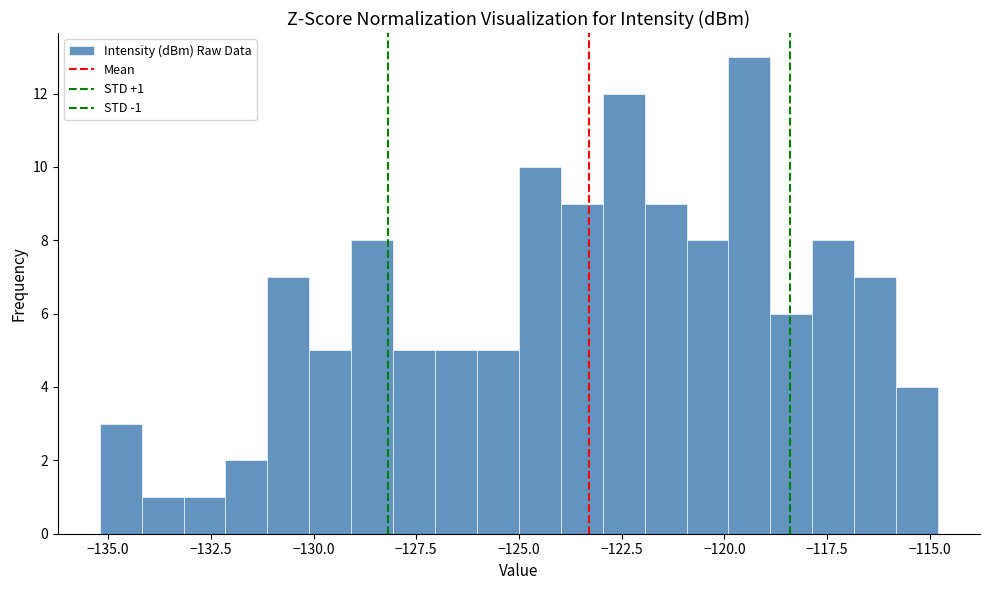

Read against the x-axis, roughly where is the centre of the tallest bar?

-119.5